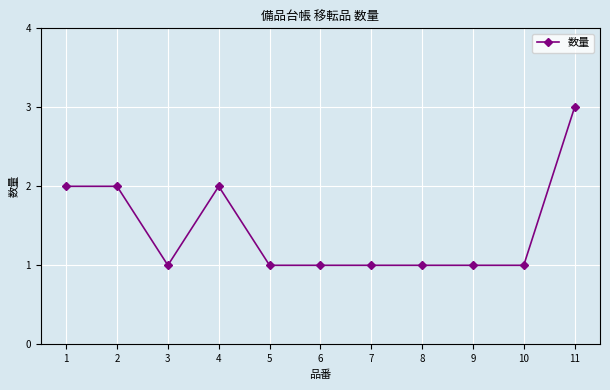

What is the ratio of the value at 10 to the value at 6?

1.0